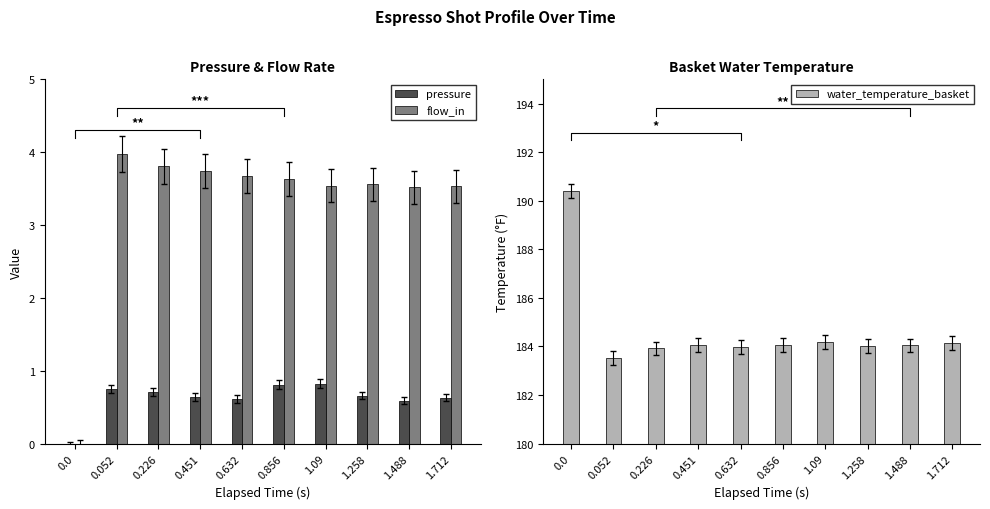

How many data points in pressure are above 0?

9